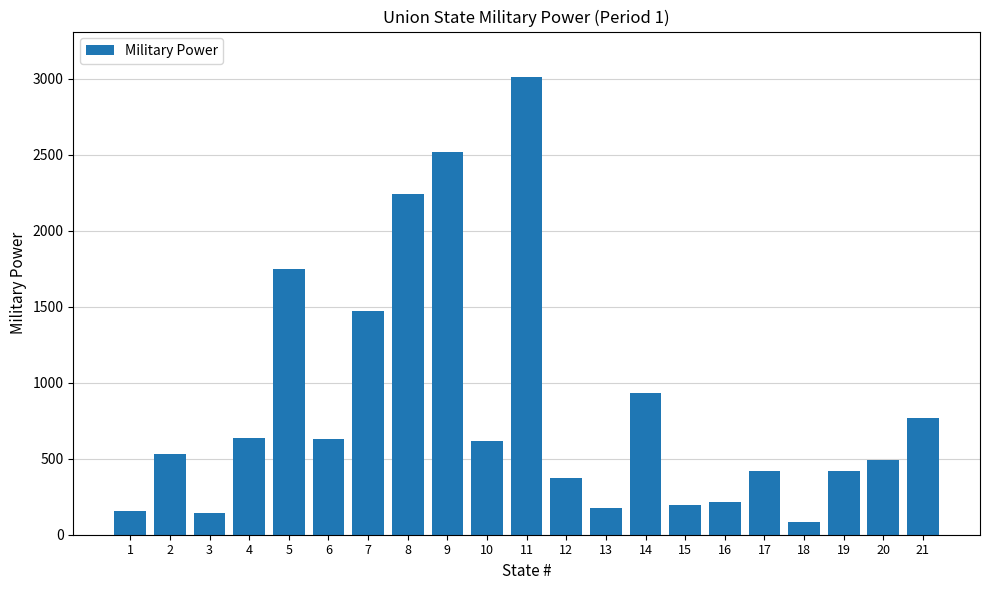

Approximately how many times larger is the value at 19 compared to 4?

0.7